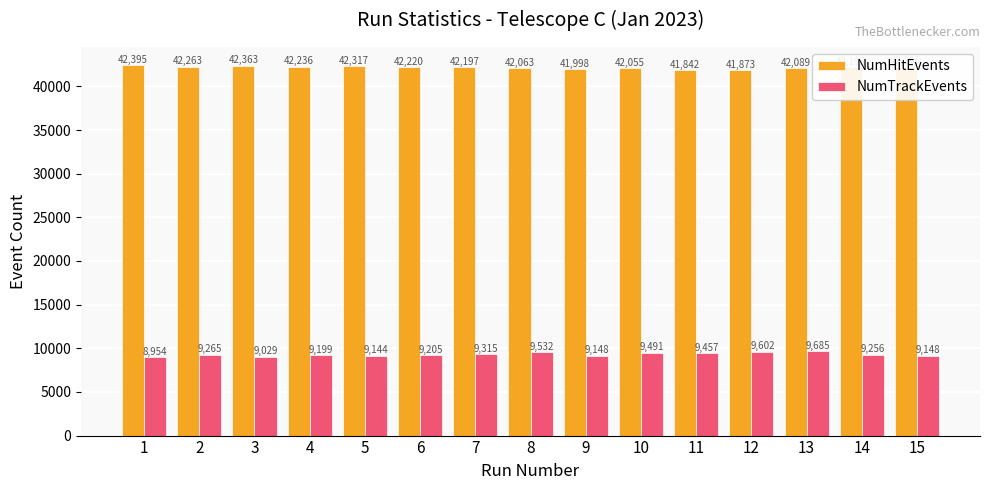

At which category is the sum across all series the highest?

13